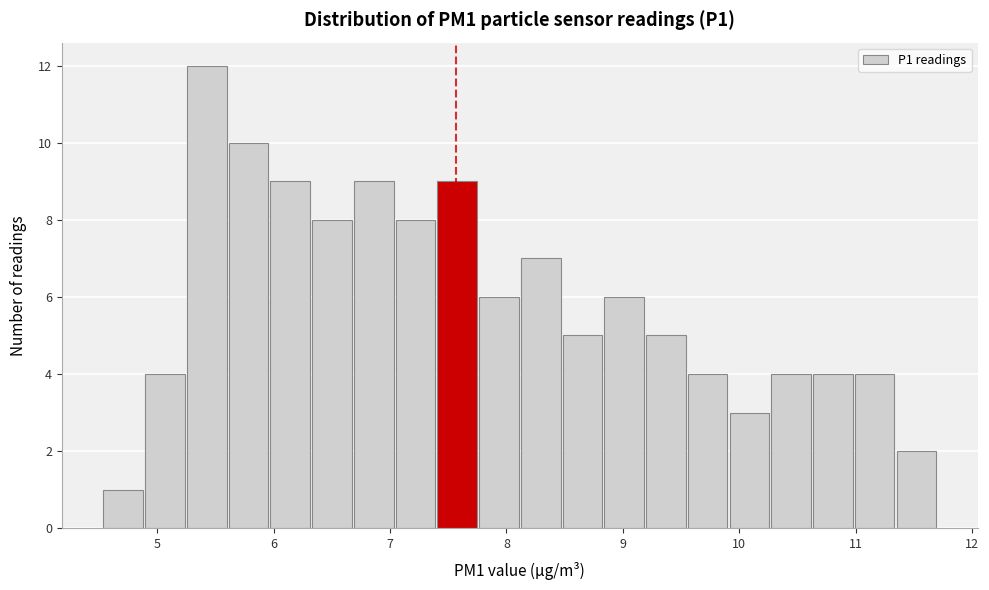

Around what value on the x-axis is the tallest bar? Give the approximate position of its centre, as read against the axis.

5.4